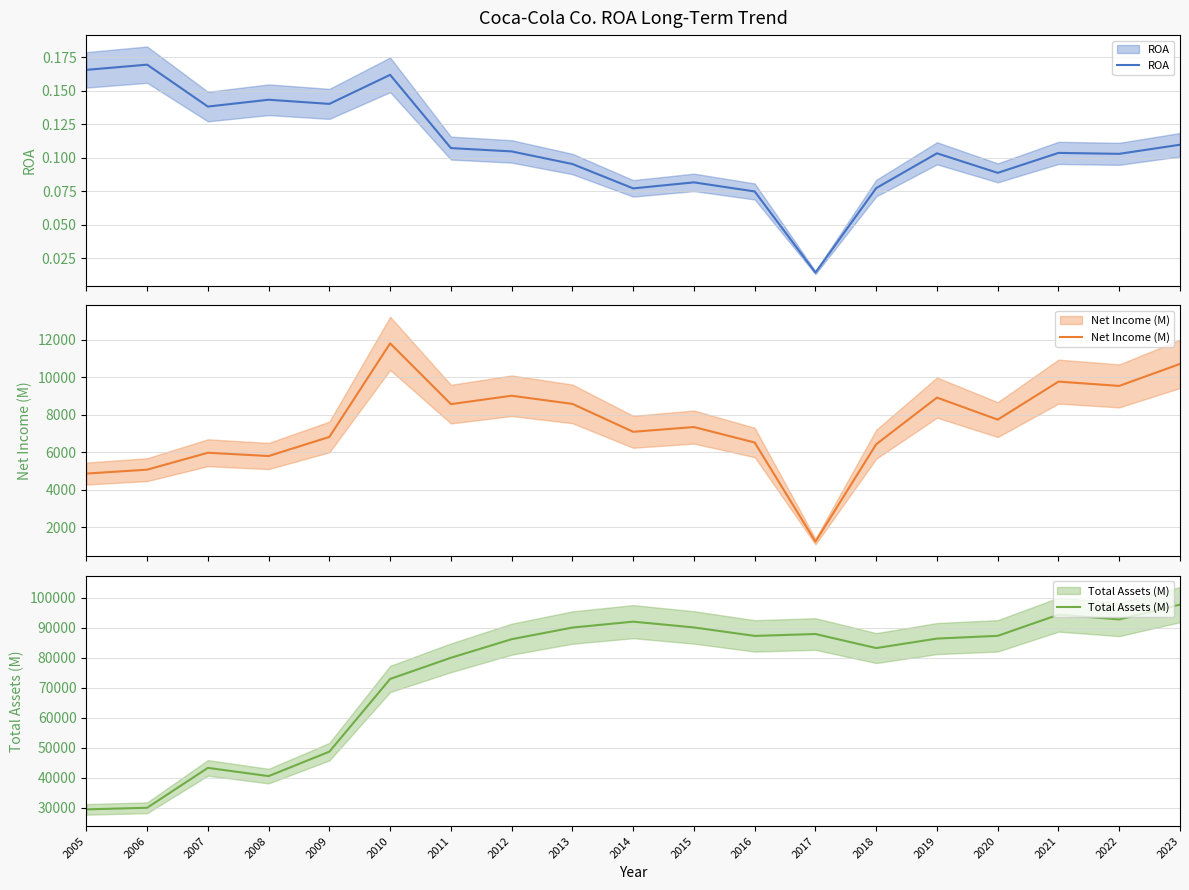

Where does the Total Assets (M) series first go above 86381?

2013